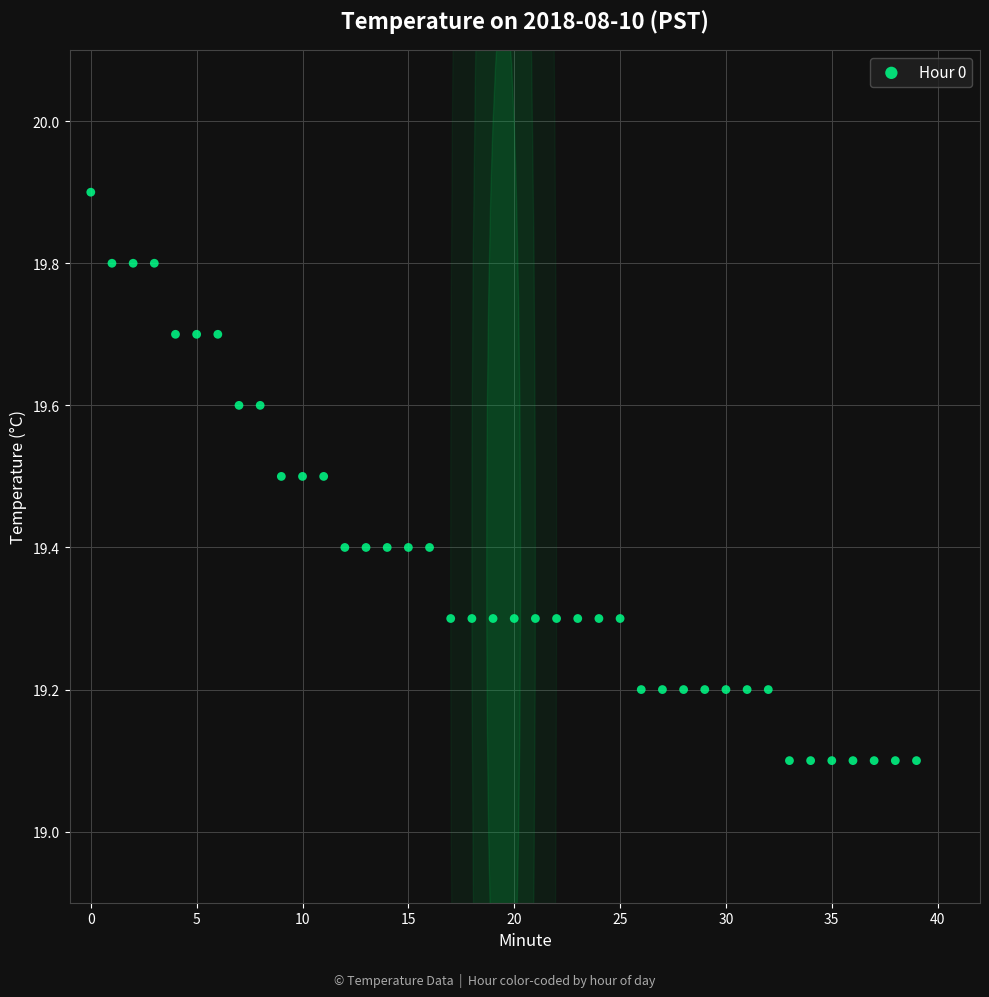

What is the range of Y values (max minus min)?

0.8